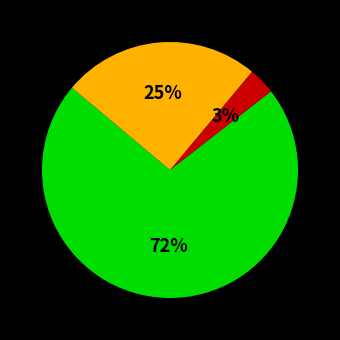

Is there any slice that represents more than half of the pie?

Yes